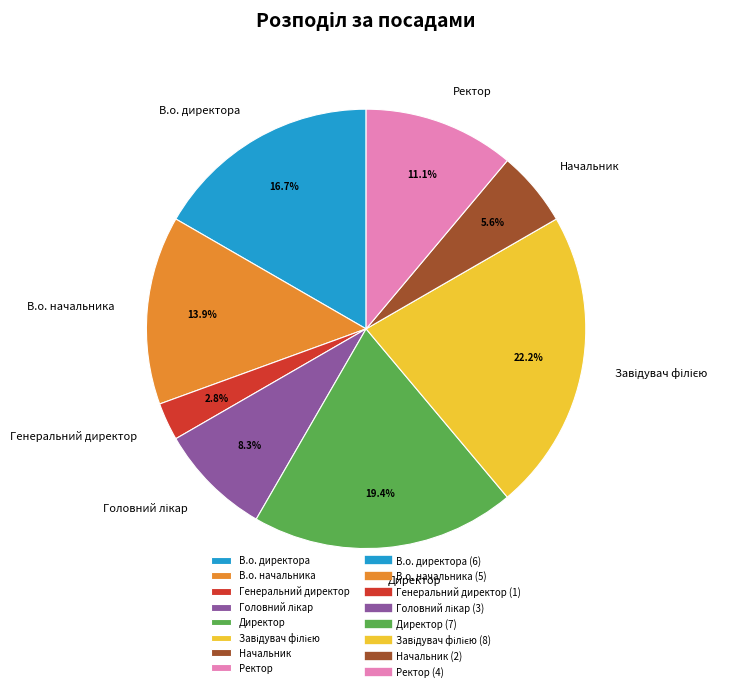

What portion of the pie excludes В.о. директора?

83.3%